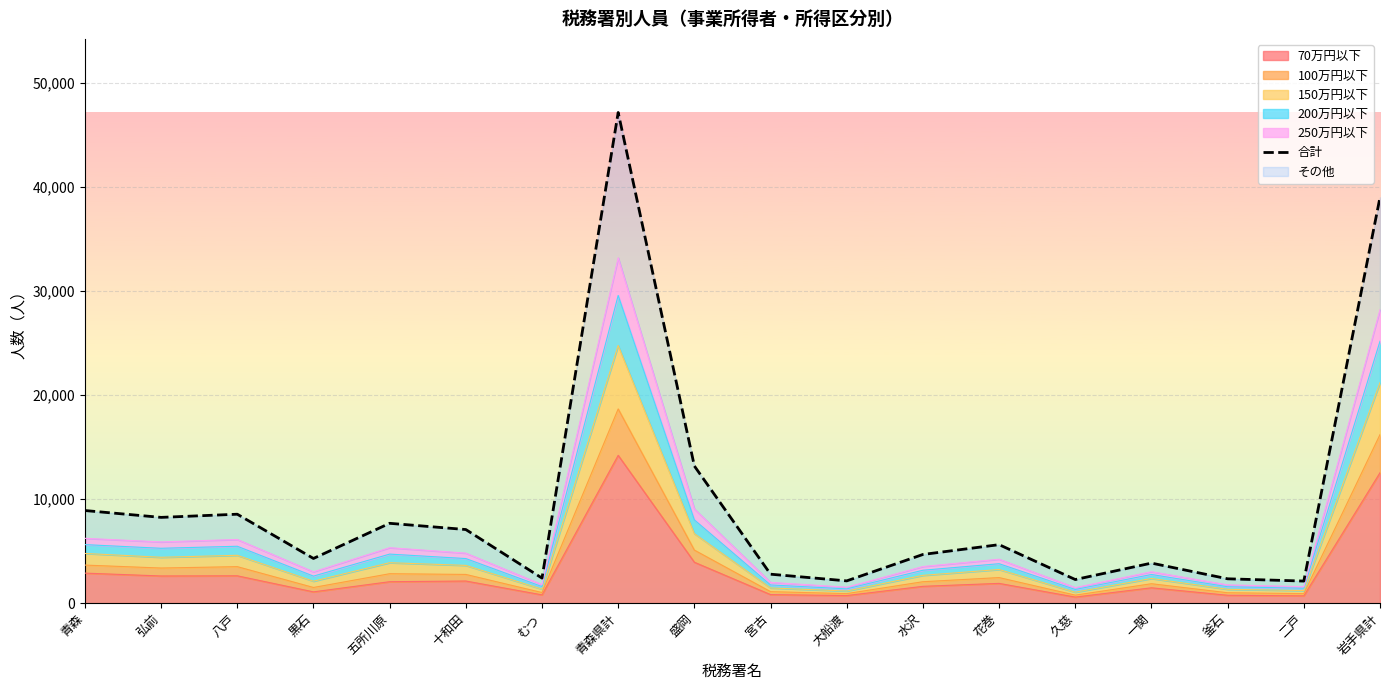

What is the sum of the values at 十和田 and 花巻?

12705